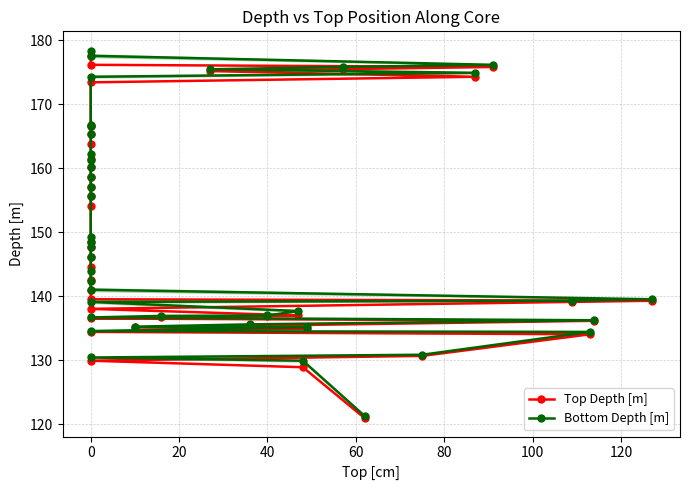

What are all the series names shown in the legend?

Top Depth [m], Bottom Depth [m]